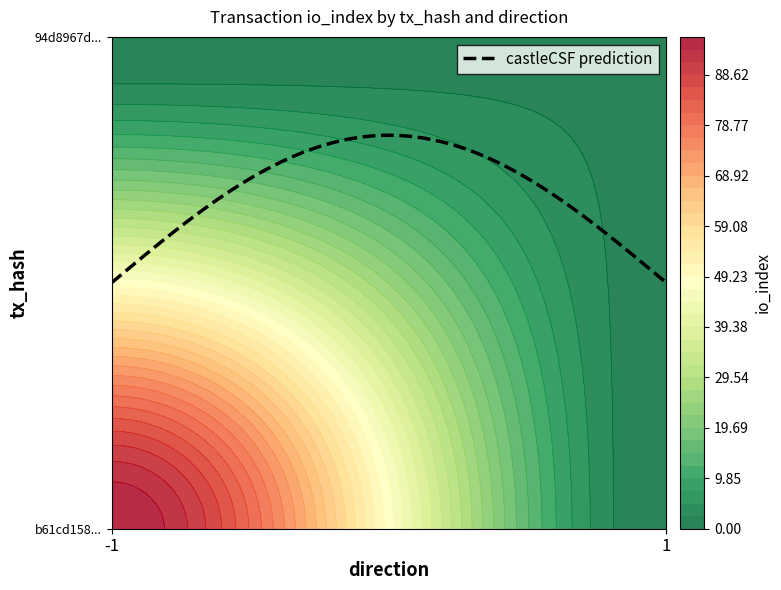

Reading right to left, list all the values displayed in this chart.

b61cd158099be54dad42f6f20f1d33675169252: io_index=96	direction=-1
94d8967dff79aeaa0fc5b98ad89afba6710577a: io_index=2	direction=1